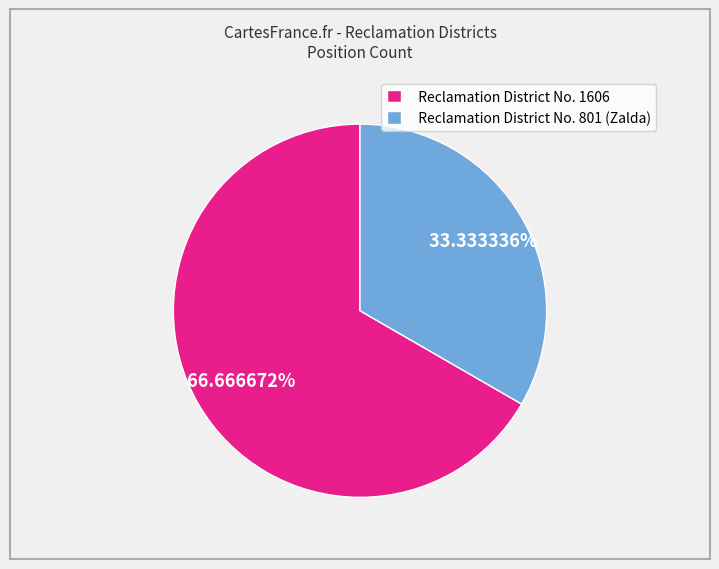

Rank the categories by value from lowest to highest.

Reclamation District No. 801 (Zalda), Reclamation District No. 1606